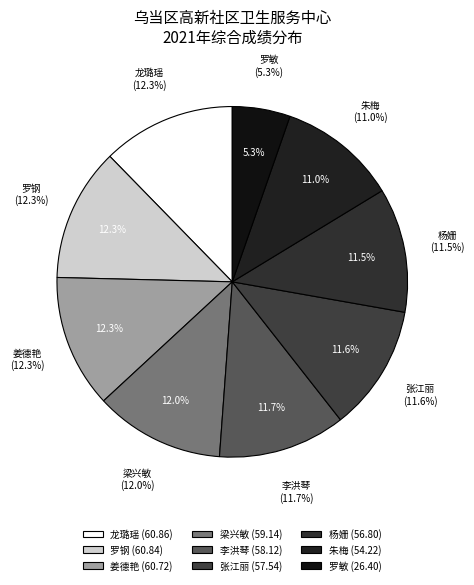

Count the number of slices in the pie.

9